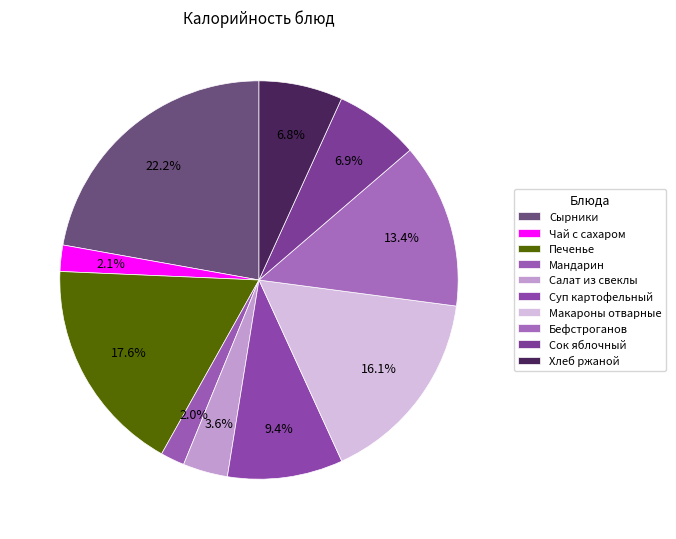

How many segments does this pie chart have?

10